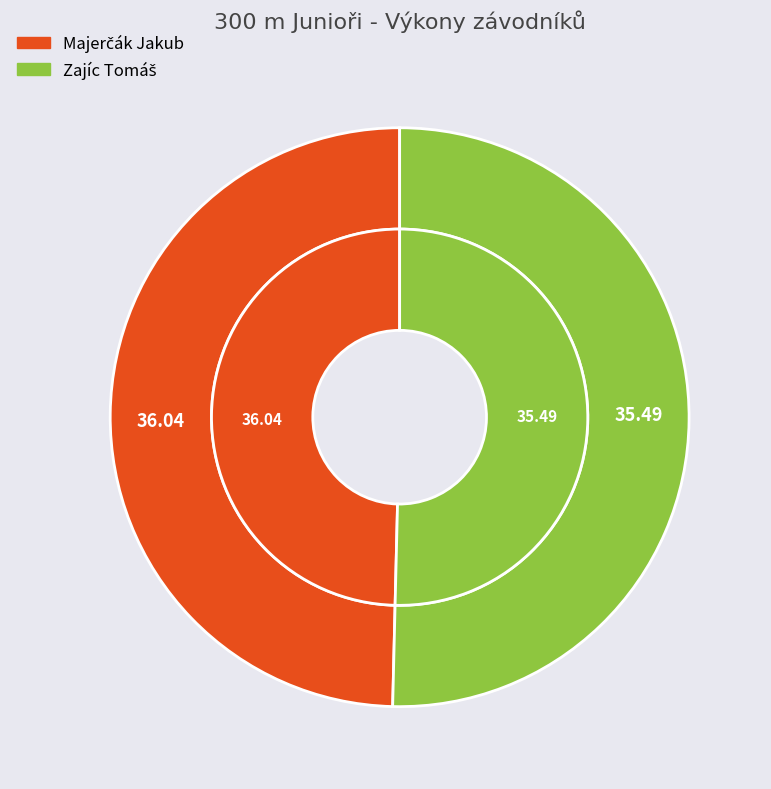

Is it true that Zajíc Tomáš is 64% of the pie?

False